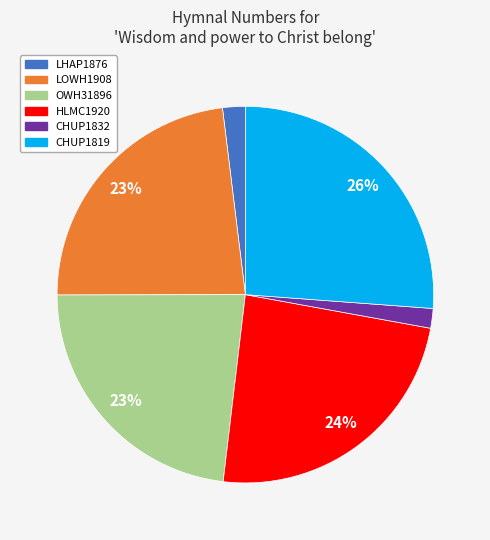

To the nearest percent, what is the average slice percentage?

17%